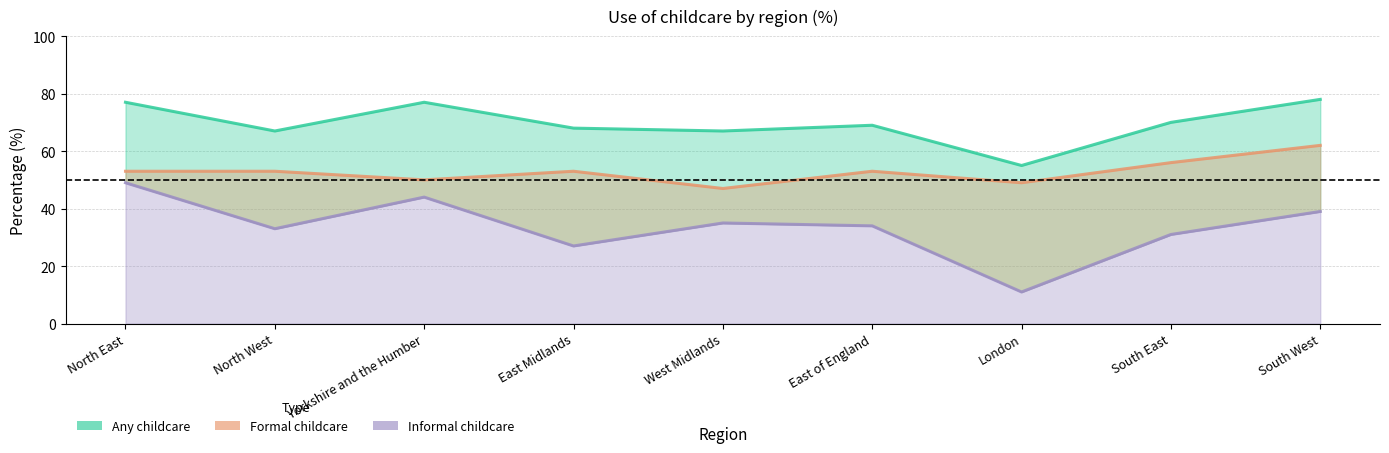

At how many categories does at least one series exceed 73?

3